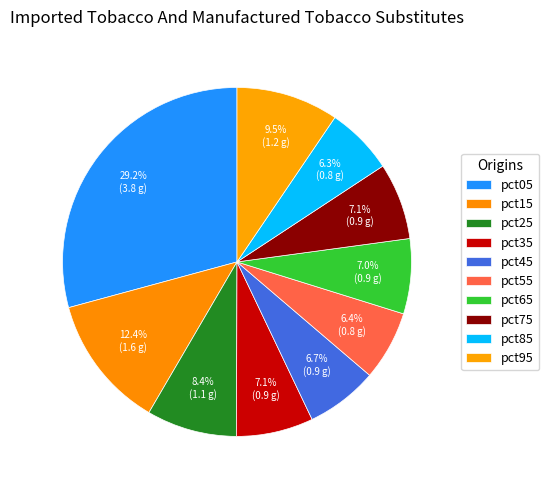

How many slices are in this pie chart?

10